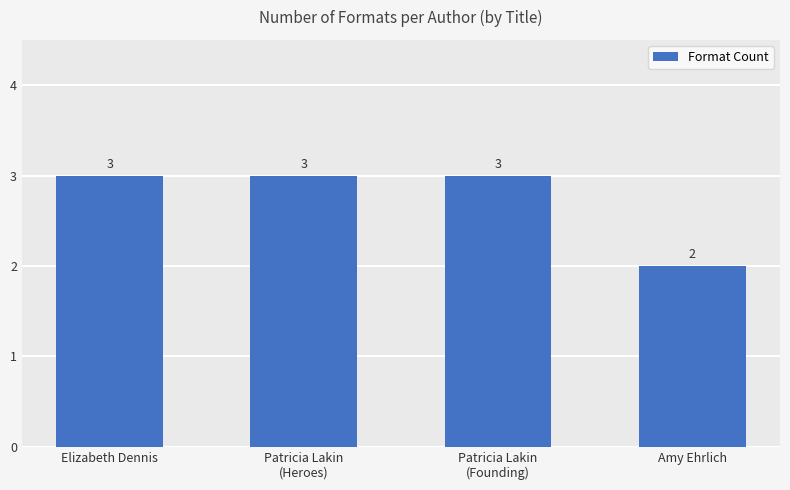

Reading left to right, what are all the values shown in this chart?

Elizabeth Dennis=3	Patricia Lakin
(Heroes)=3	Patricia Lakin
(Founding)=3	Amy Ehrlich=2